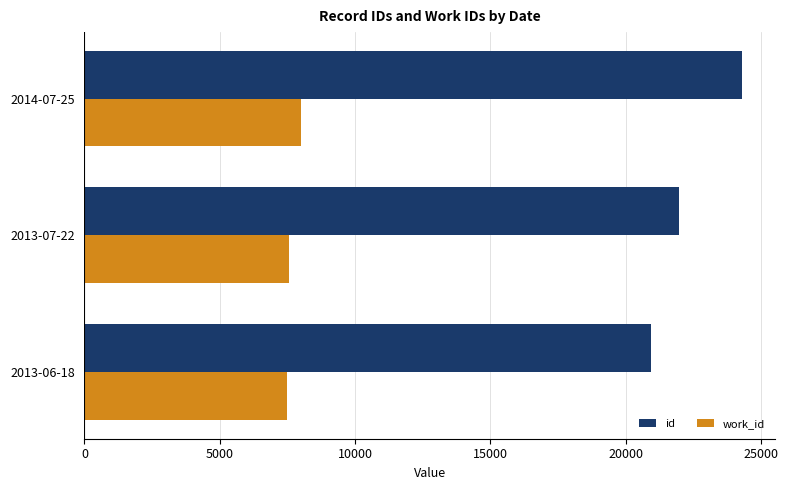

Which series has the largest total across all categories?

id